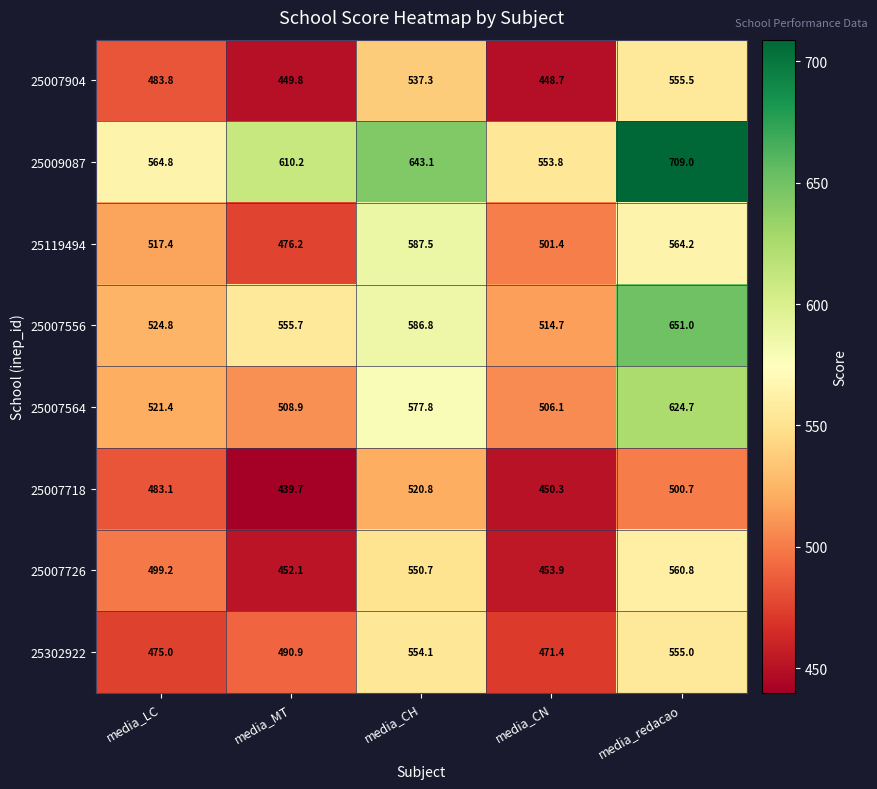

Rank the series by their maximum value, from lowest to highest.

25007718, 25302922, 25007904, 25007726, 25119494, 25007564, 25007556, 25009087